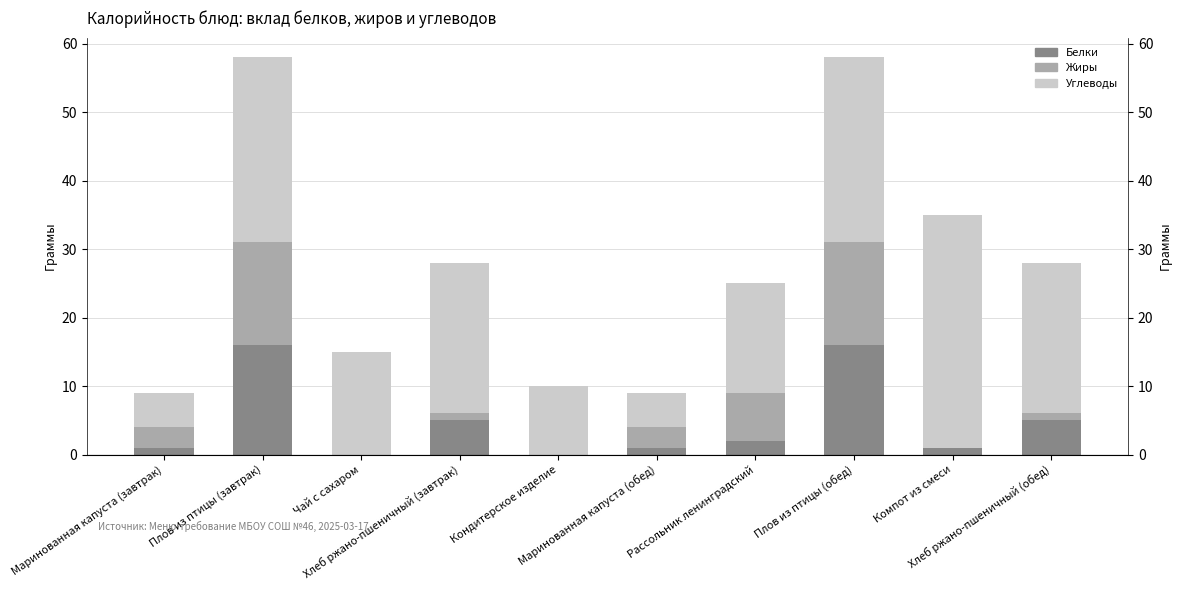

How many values in the Жиры series exceed 3?

3